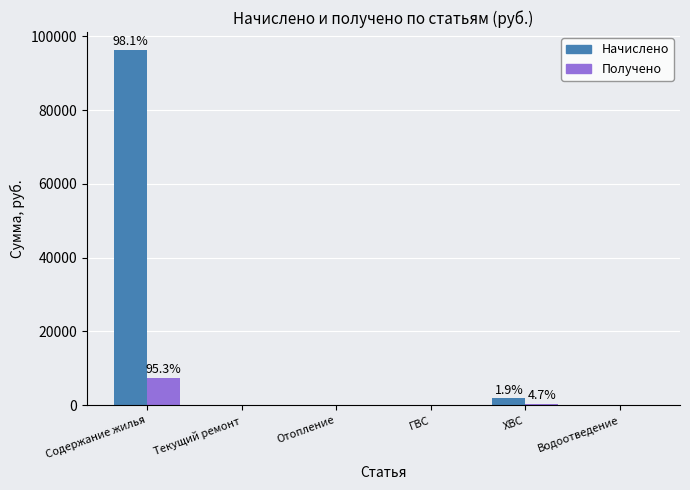

How many data points in Получено are above 0?

2